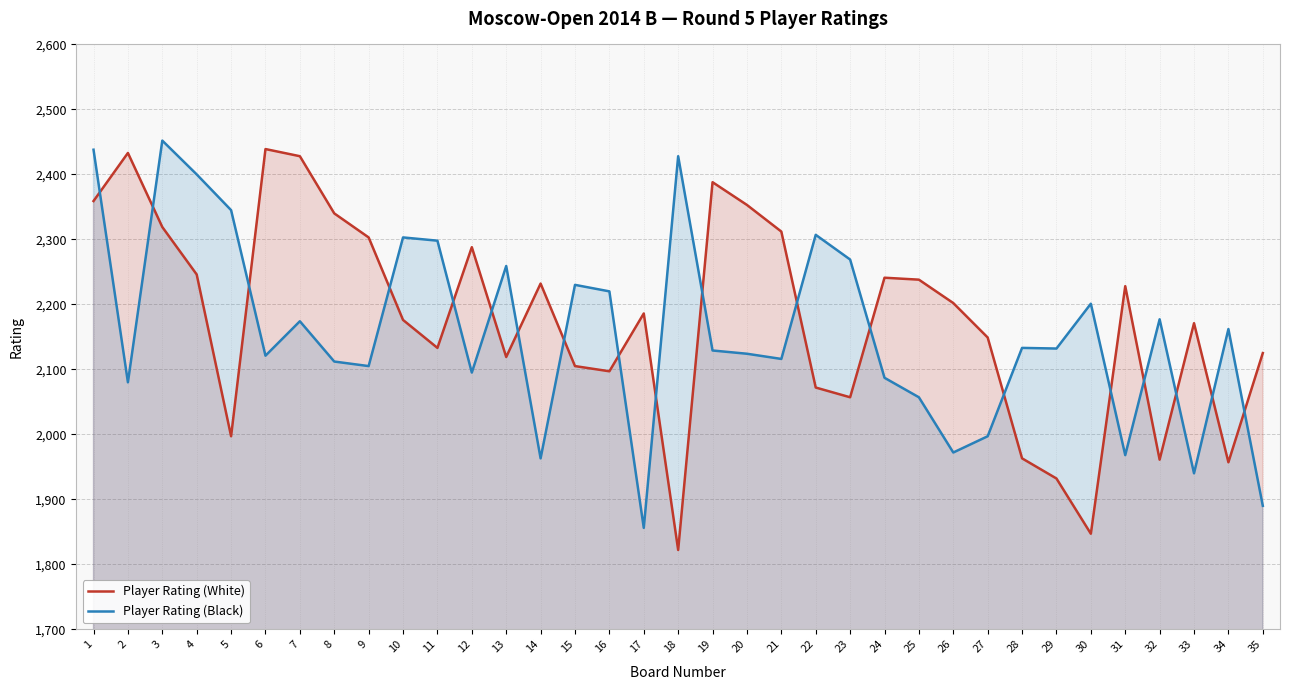

At which category does Player Rating (Black) reach its first local peak?

3